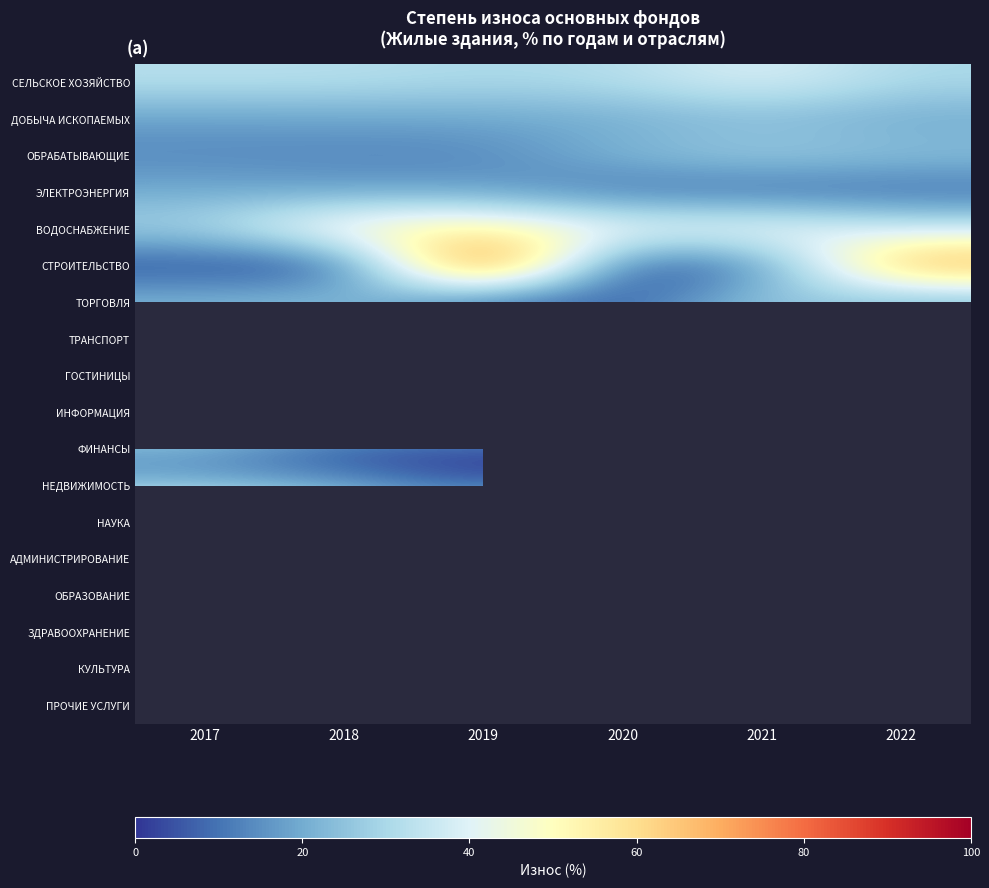

Rank the series by their maximum value, from highest to lowest.

СТРОИТЕЛЬСТВО, ГОСТИНИЦЫ, НАУКА, ВОДОСНАБЖЕНИЕ, ИНФОРМАЦИЯ, СЕЛЬСКОЕ ХОЗЯЙСТВО, АДМИНИСТРИРОВАНИЕ, ЗДРАВООХРАНЕНИЕ, ТРАНСПОРТ, ТОРГОВЛЯ, ОБРАБАТЫВАЮЩИЕ, ДОБЫЧА ИСКОПАЕМЫХ, ЭЛЕКТРОЭНЕРГИЯ, НЕДВИЖИМОСТЬ, ФИНАНСЫ, ОБРАЗОВАНИЕ, КУЛЬТУРА, ПРОЧИЕ УСЛУГИ